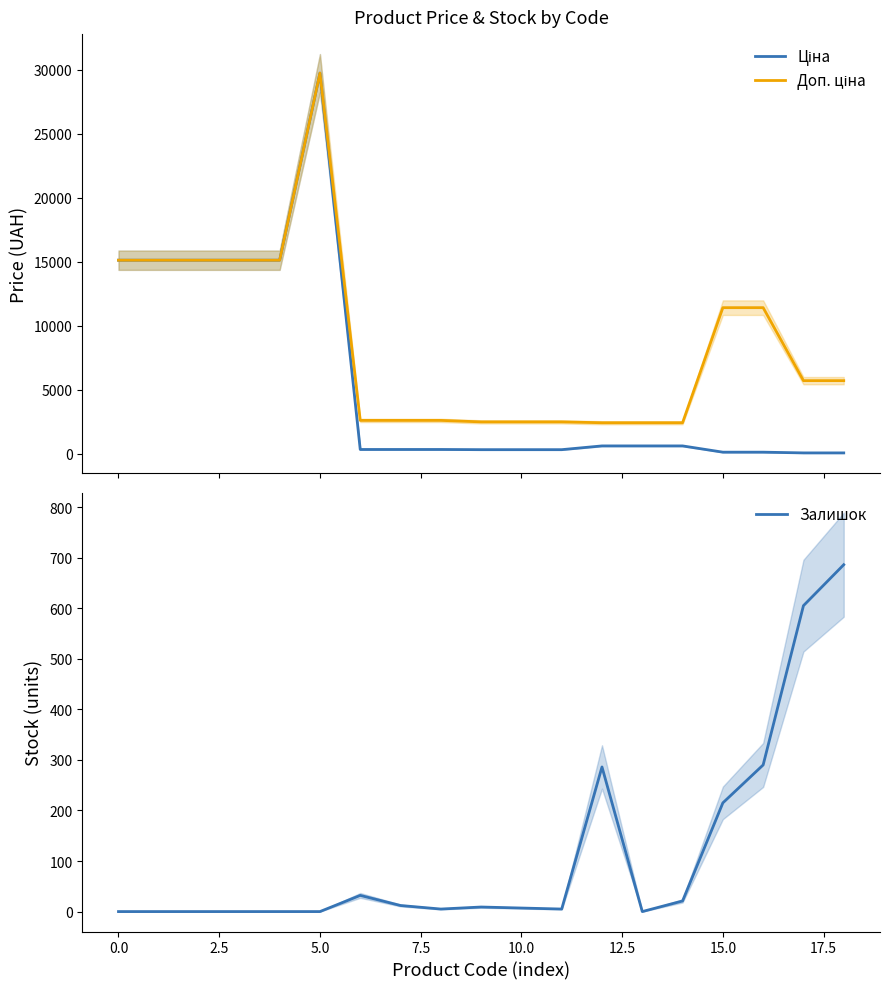

In Залишок, how many points are lower than both neighbors (excluding endpoints)?

3